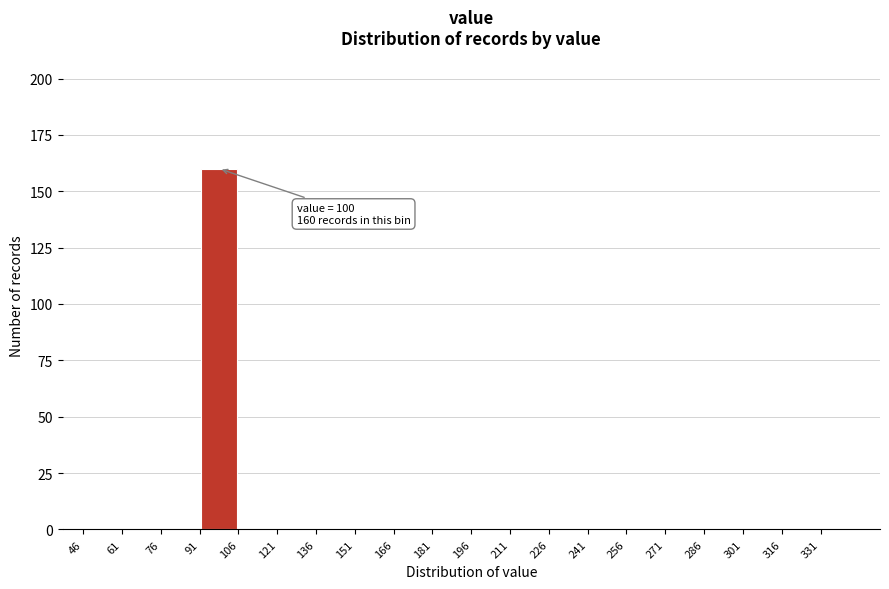

Over which range of the x-axis is the bar tallest?

91 to 106